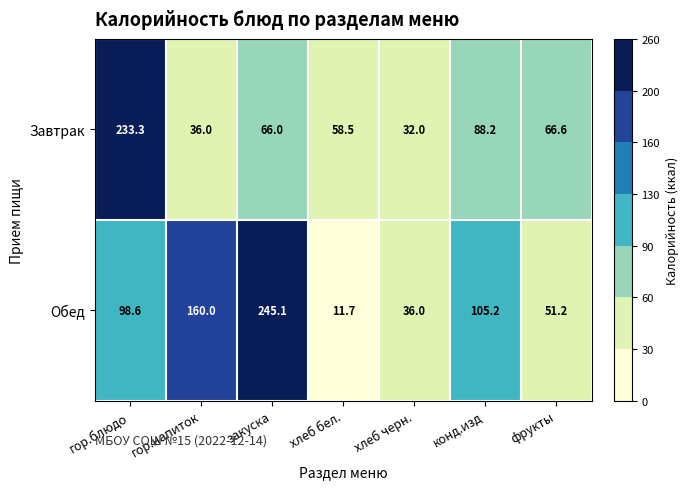

What is the greatest value displayed?

245.1